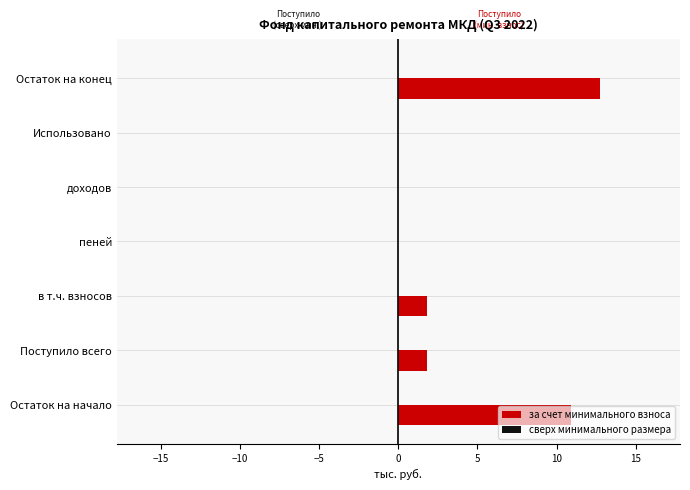

Which has a higher value, Остаток на конец or доходов?

Остаток на конец